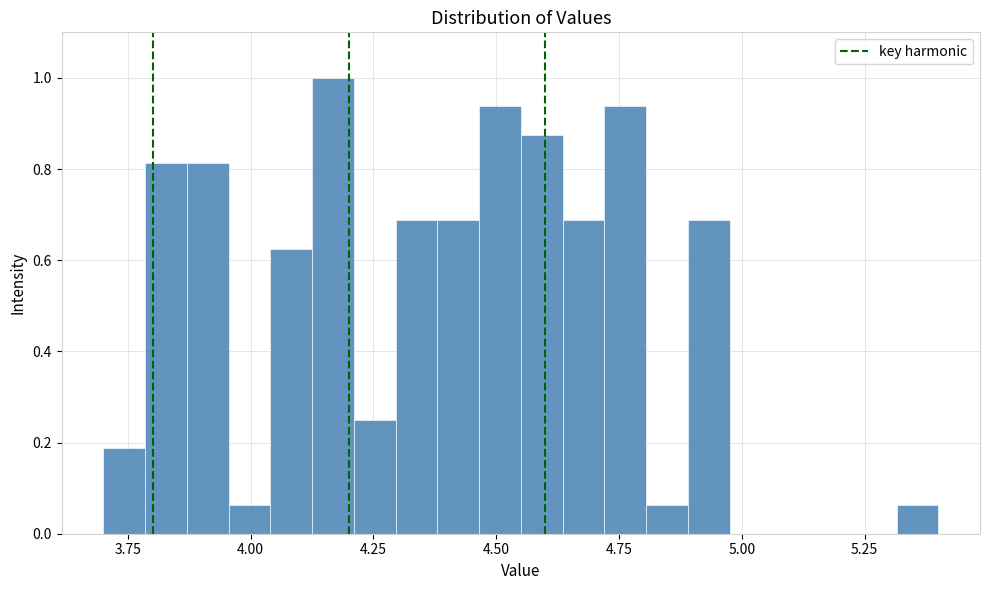

Read against the x-axis, roughly where is the centre of the tallest bar?

4.15